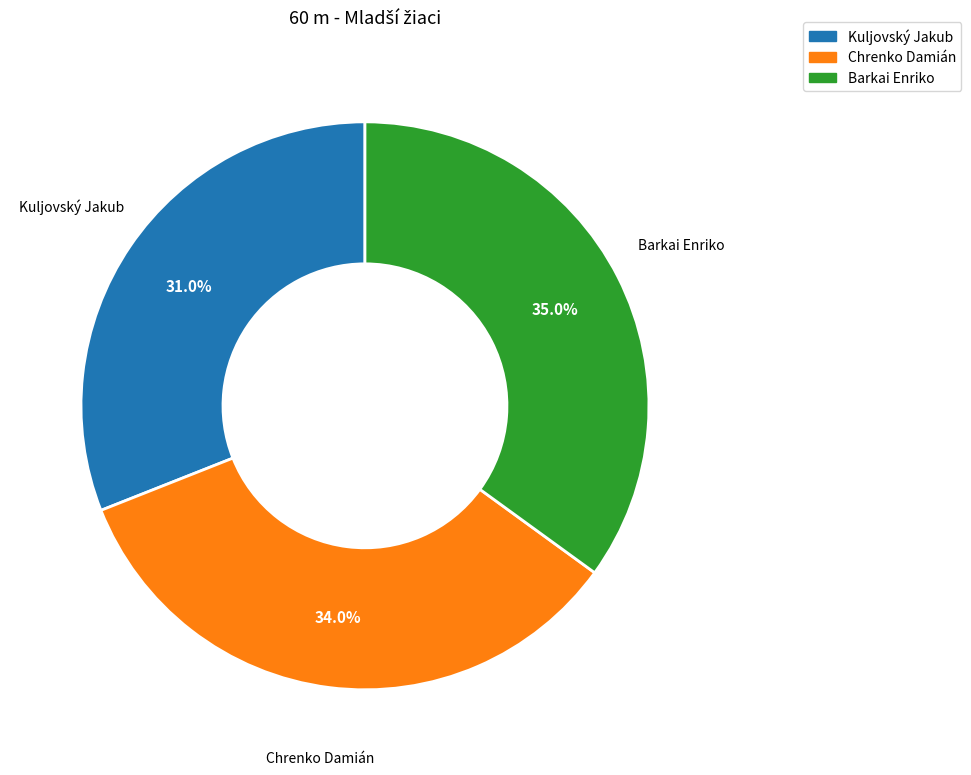

Which slice is the largest?

Barkai Enriko